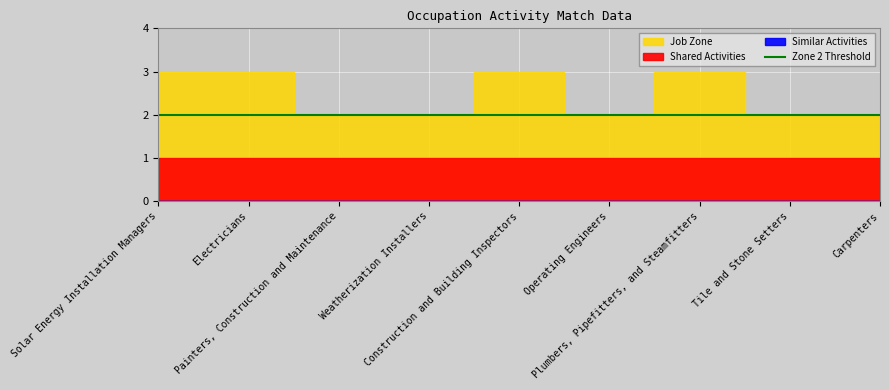

Which label corresponds to the largest value in the chart?

Solar Energy Installation Managers